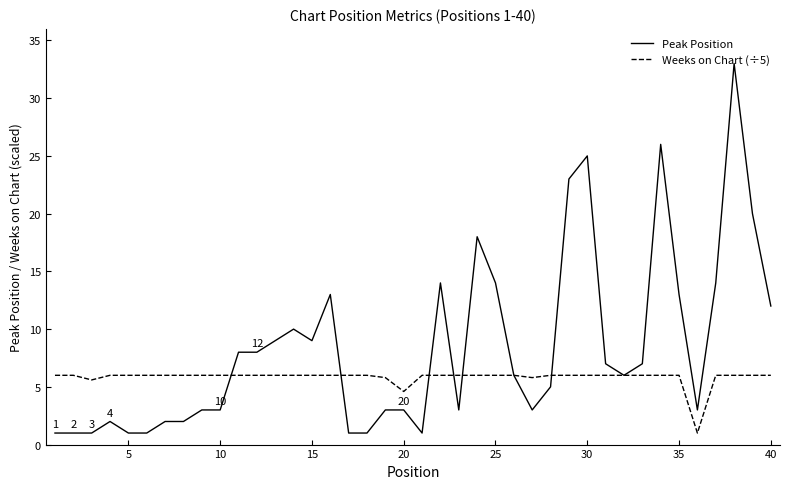

What is the smallest value displayed?

1.0